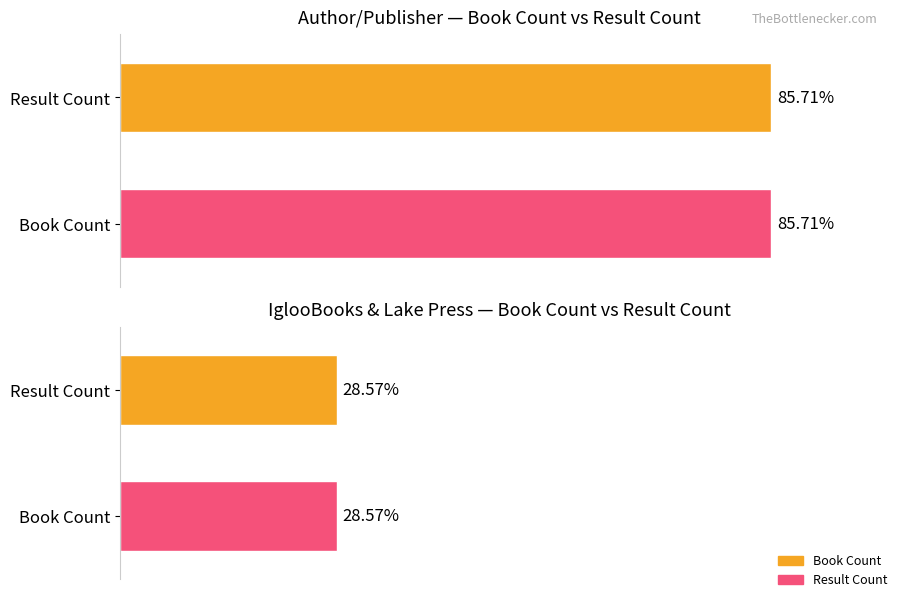

How many groups of bars are there?

2